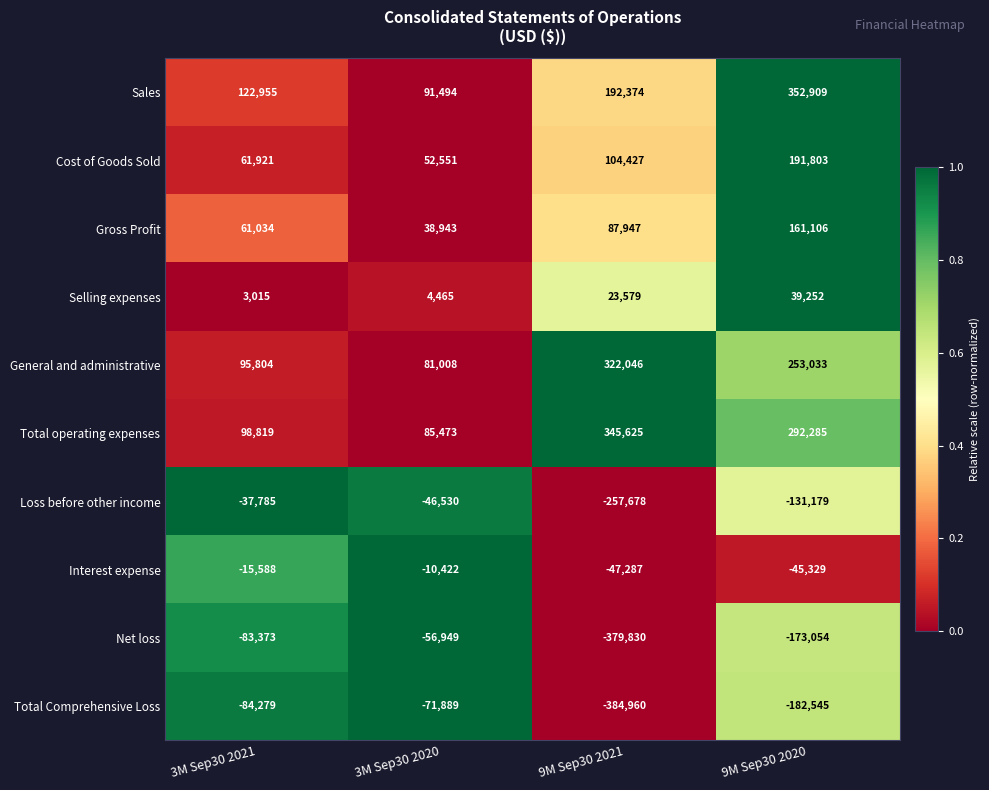

List the series in order of their peak value, lowest first.

Total Comprehensive Loss, Net loss, Loss before other income, Interest expense, Selling expenses, Gross Profit, Cost of Goods Sold, General and administrative, Total operating expenses, Sales